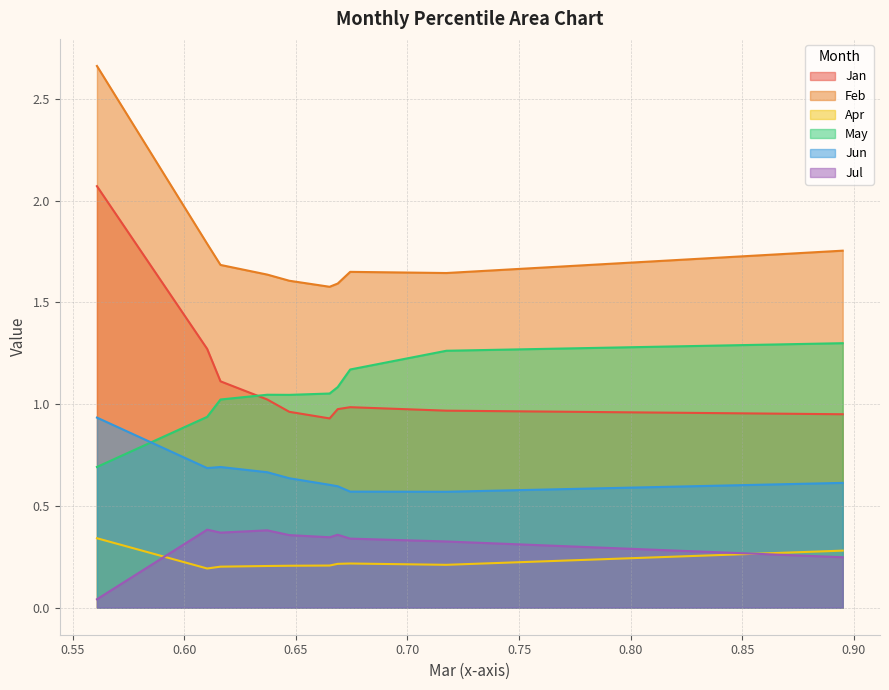

What is the average value of the Jun series?

0.7